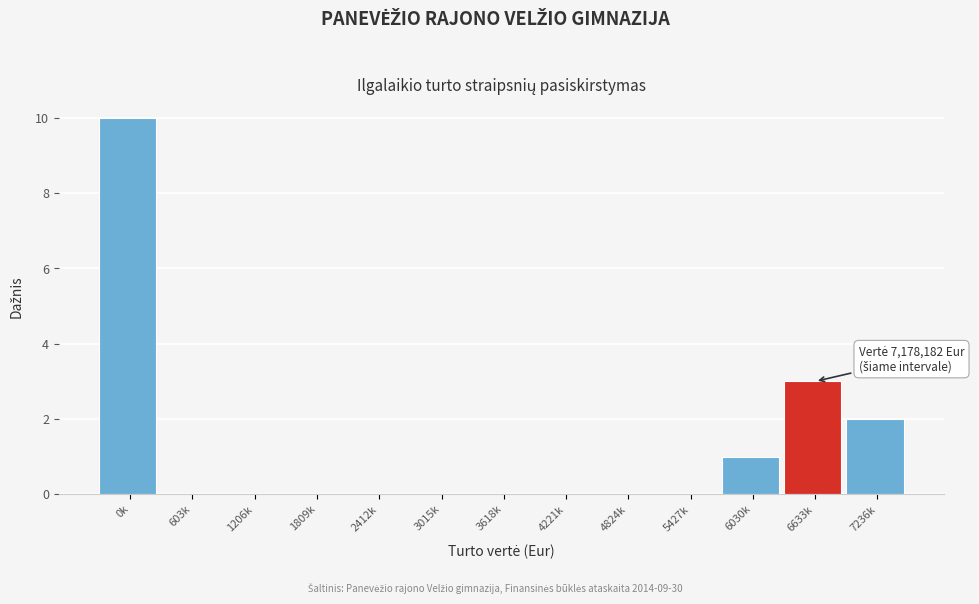

Reading right to left, transcribe all the data shown in this chart.

7236k=2	6633k=3	6030k=1	5427k=0	4824k=0	4221k=0	3618k=0	3015k=0	2412k=0	1809k=0	1206k=0	603k=0	0k=10